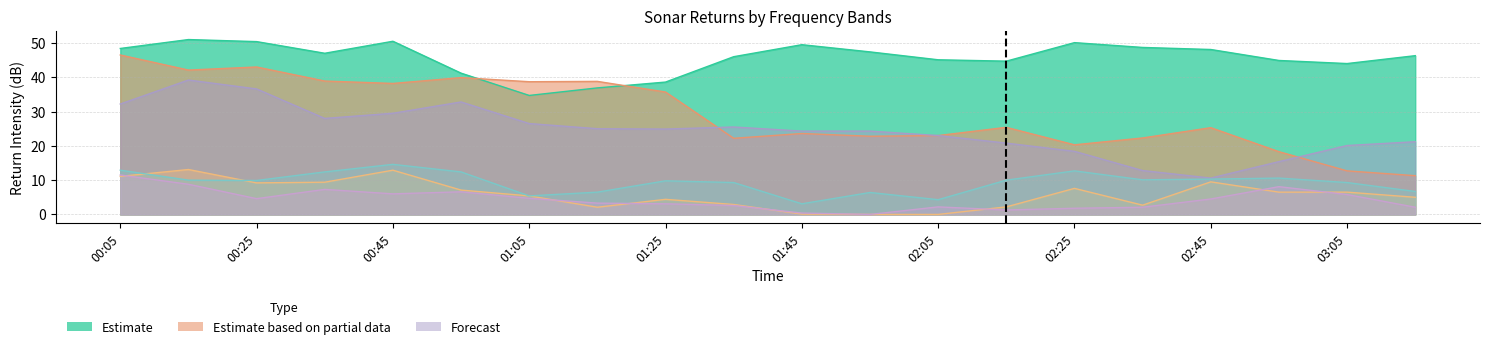

How many distinct data groups are displayed?

6